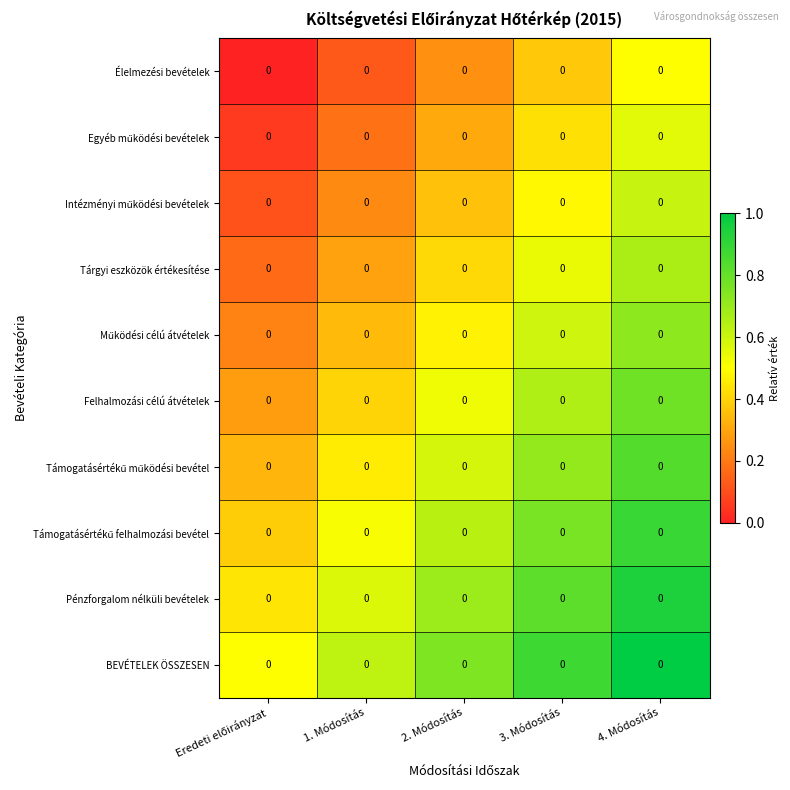

How many distinct data groups are displayed?

10